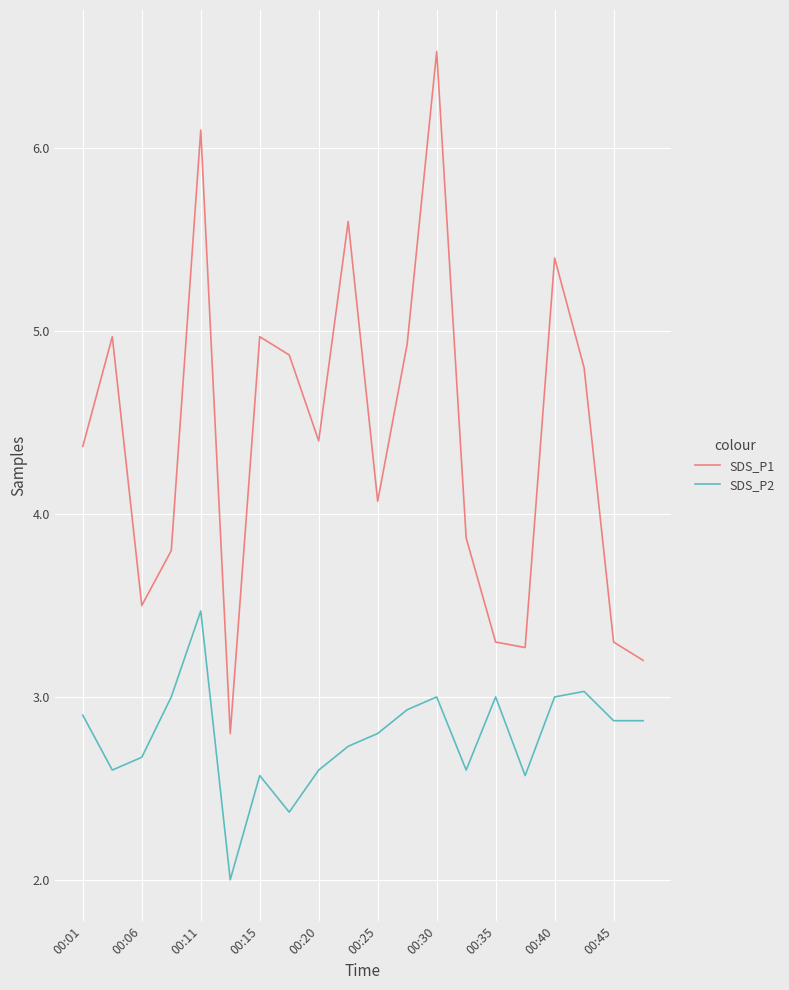

True or false: SDS_P1 has more than 1 points higher than both neighbors.

True